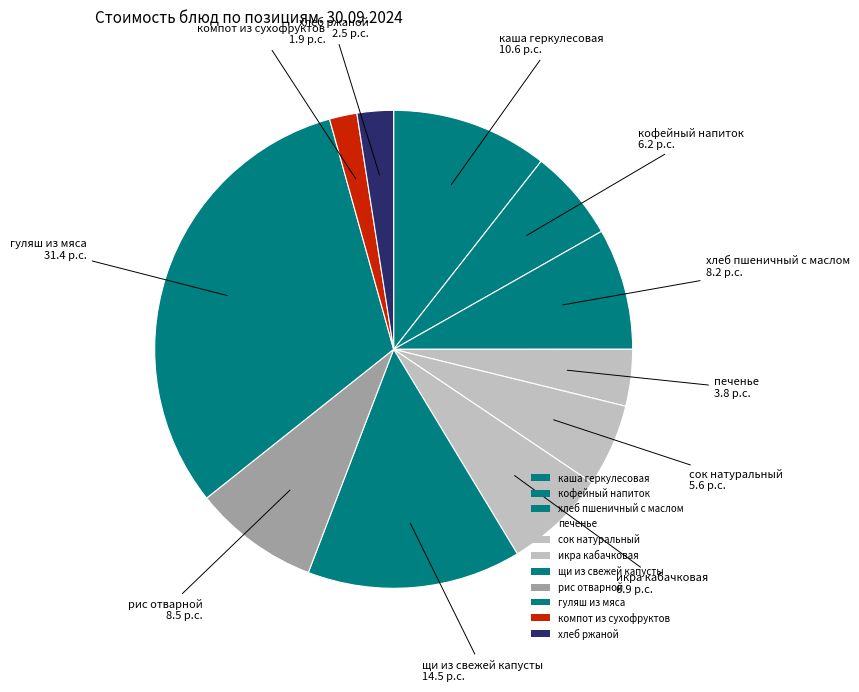

Count the number of slices in the pie.

11